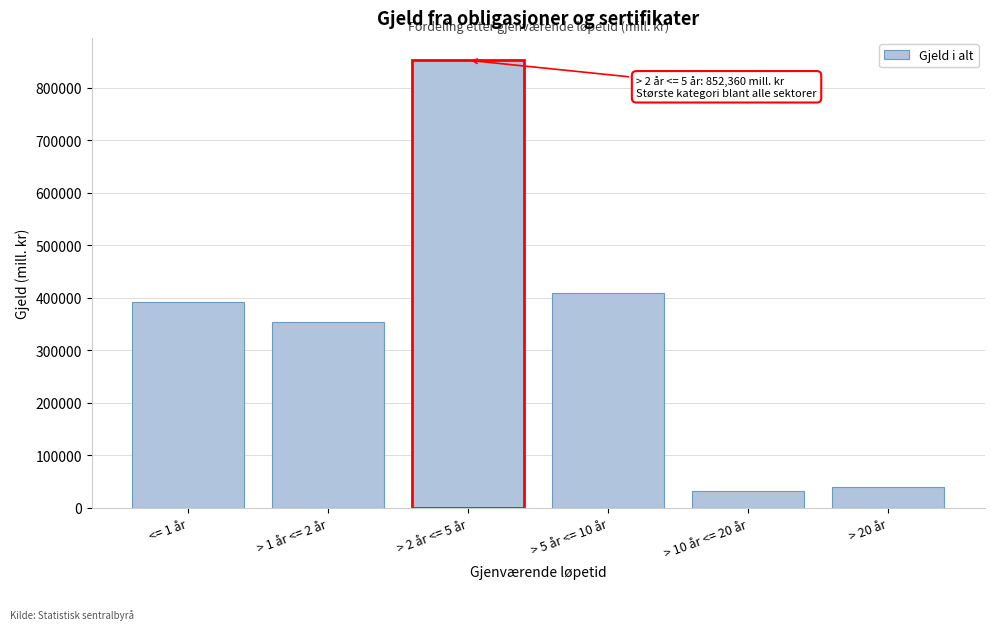

Reading left to right, list all the values displayed in this chart.

<= 1 år=392024	> 1 år <= 2 år=354587	> 2 år <= 5 år=852360	> 5 år <= 10 år=408979	> 10 år <= 20 år=32031	> 20 år=39268